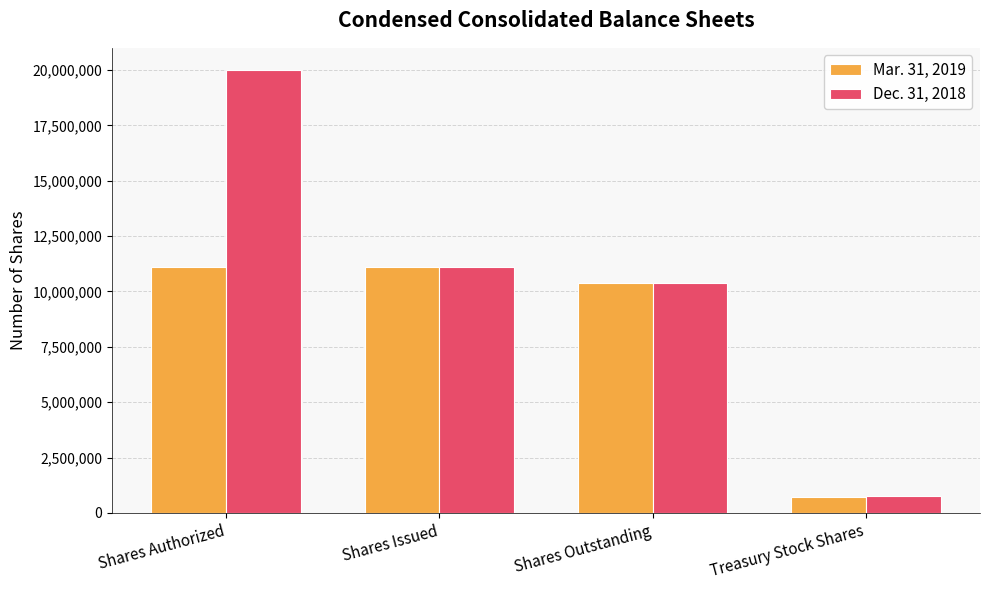

What is the sum of all Dec. 31, 2018 values?

42231558